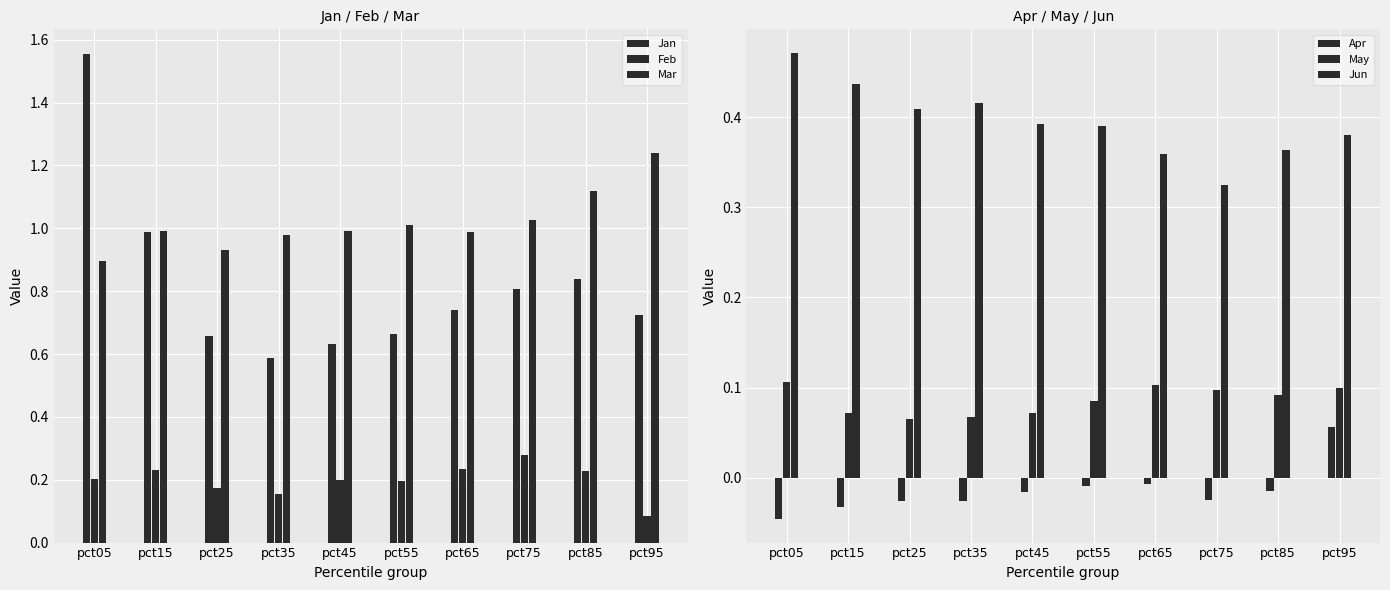

Which category has the lowest value in the Apr series?

pct05